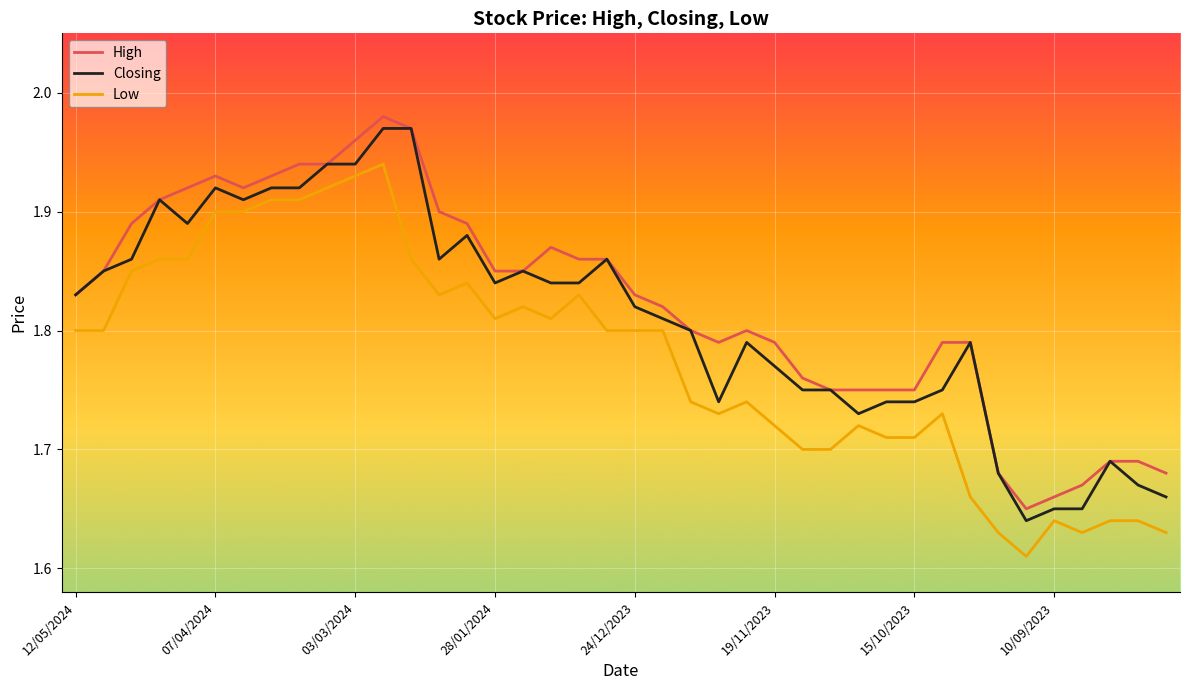

List the series in order of their overall mean, highest first.

High, Closing, Low